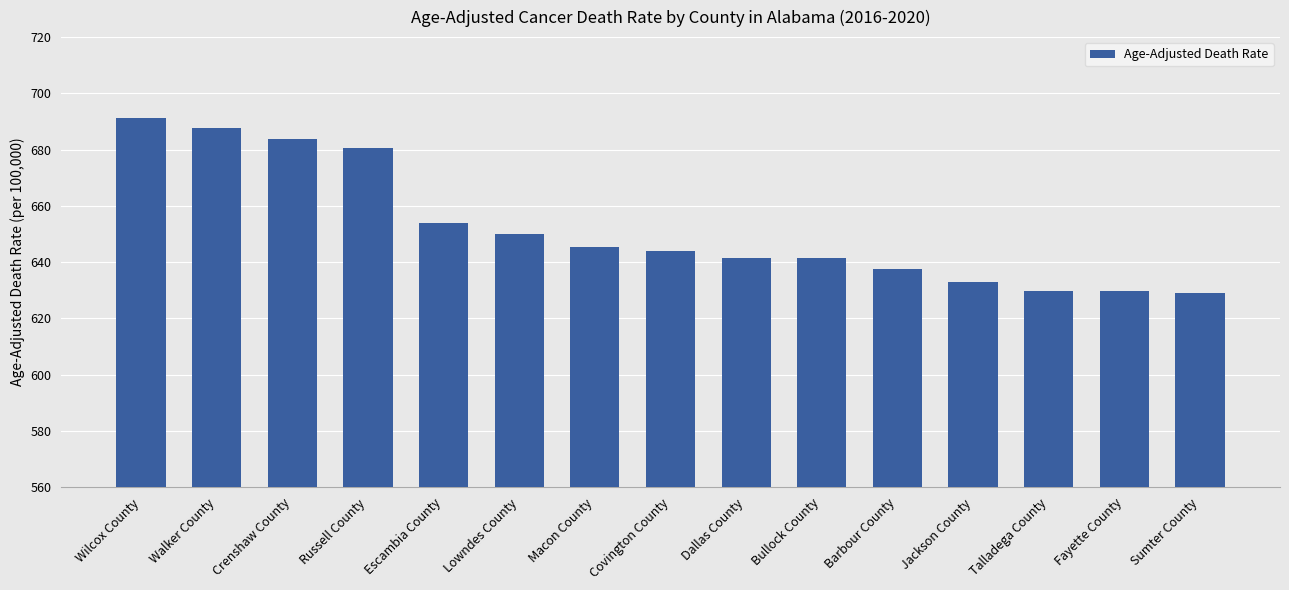

What is the difference between the second highest and second lowest values?

58.2